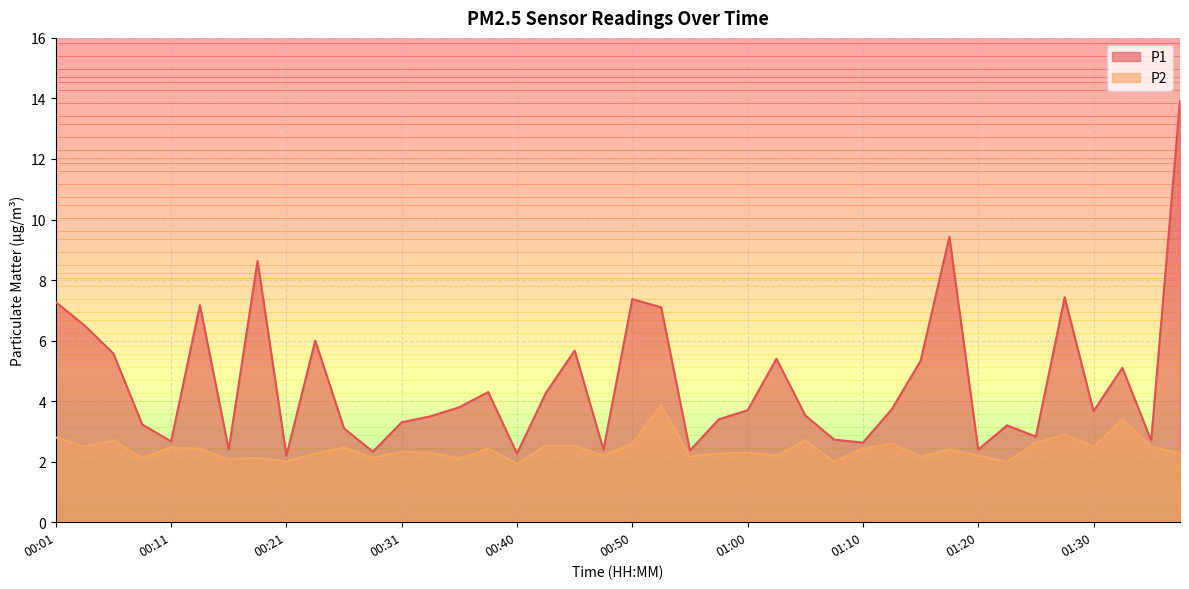

What is the average value of the P2 series?

2.4